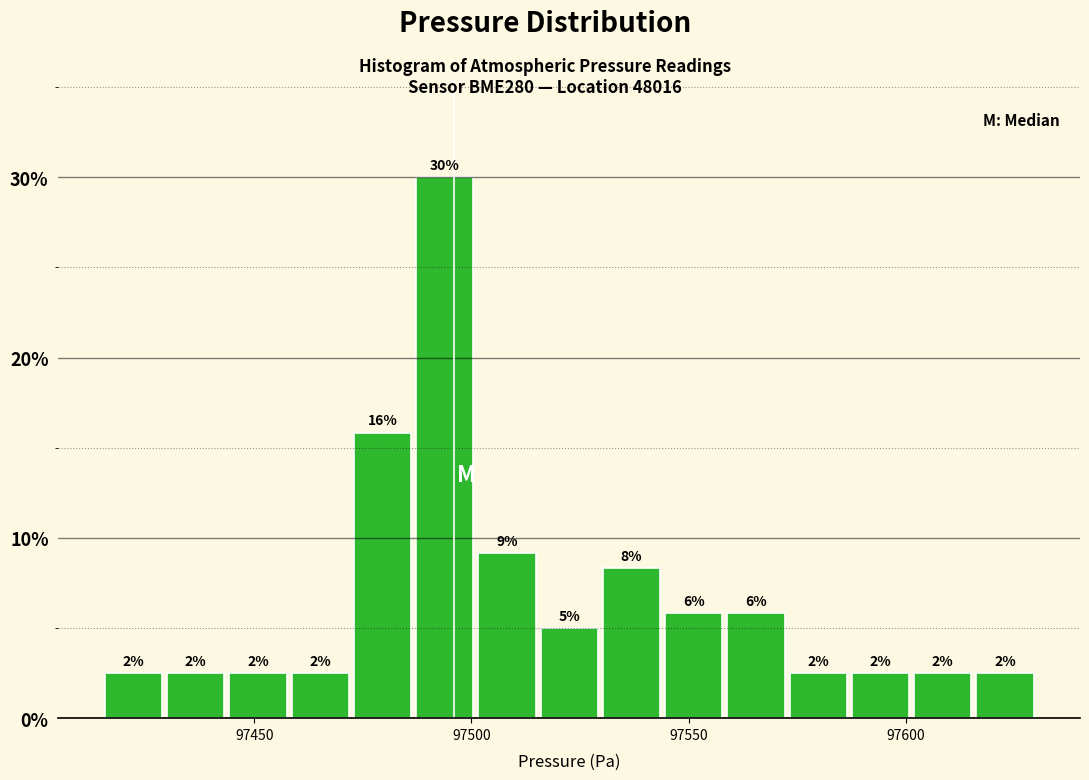

Read against the x-axis, roughly where is the centre of the tallest bar?

97495